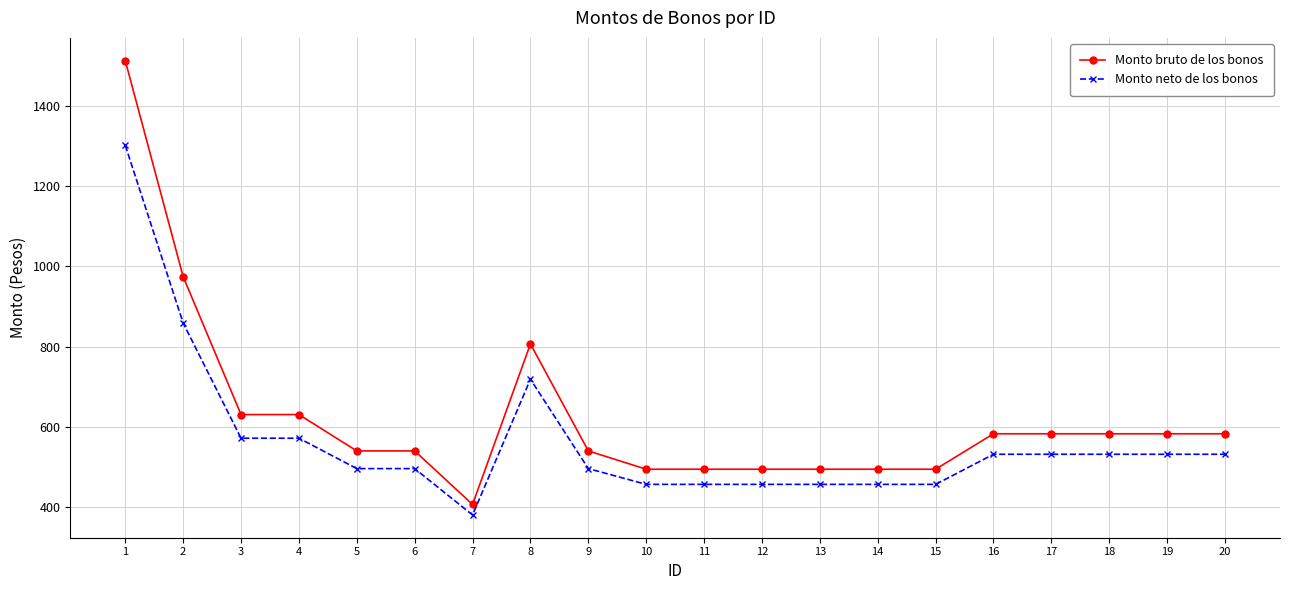

At how many categories does at least one series exceed 1129?

1